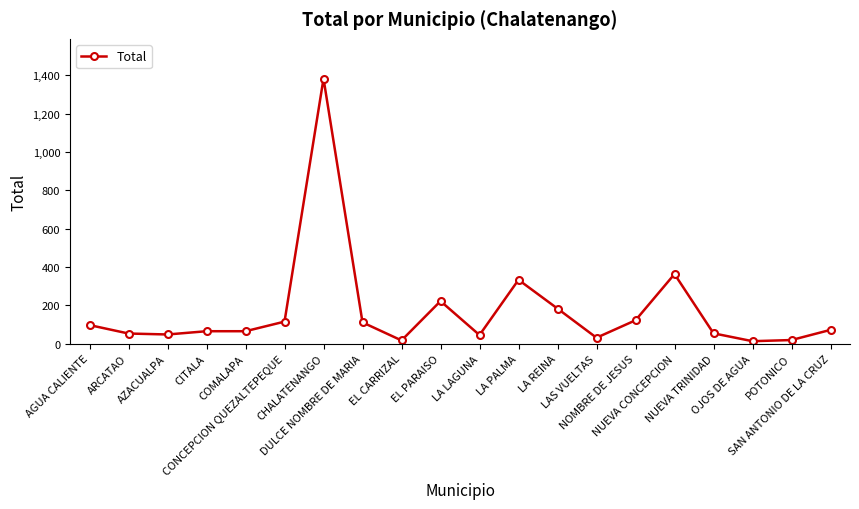

True or false: the data has more than 2 interior local peaks.

True